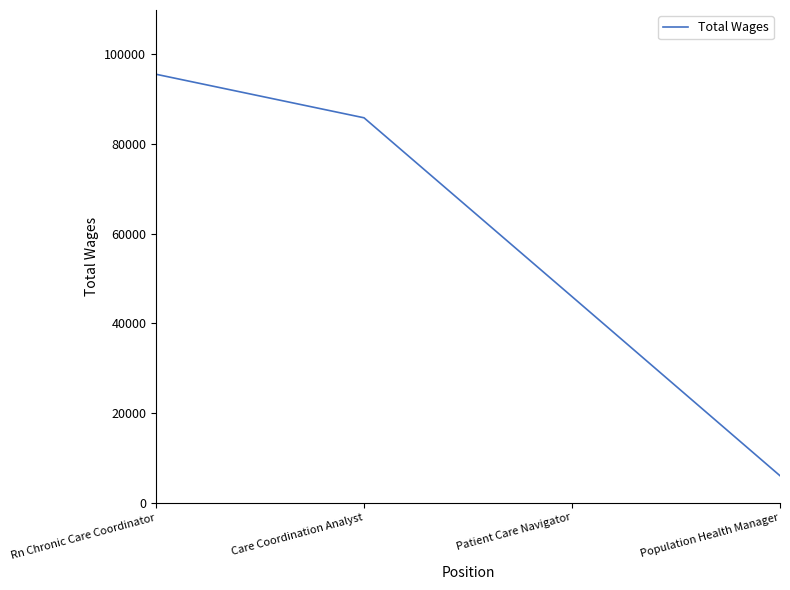

True or false: the data shows 45968 at Patient Care Navigator.

True